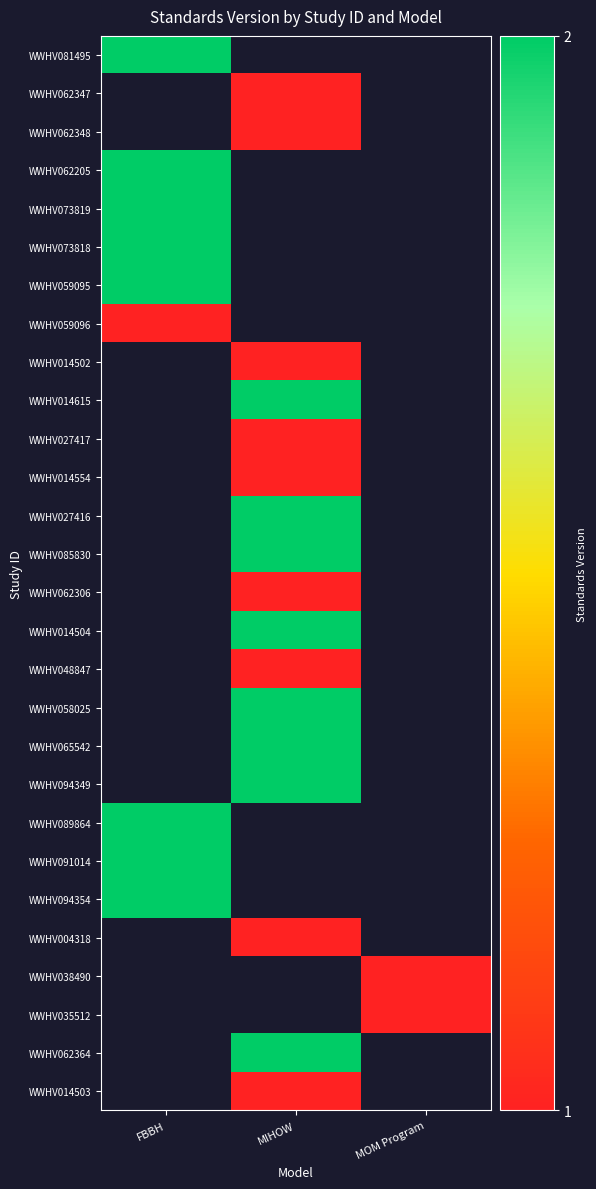

What is the smallest value displayed?

1.0